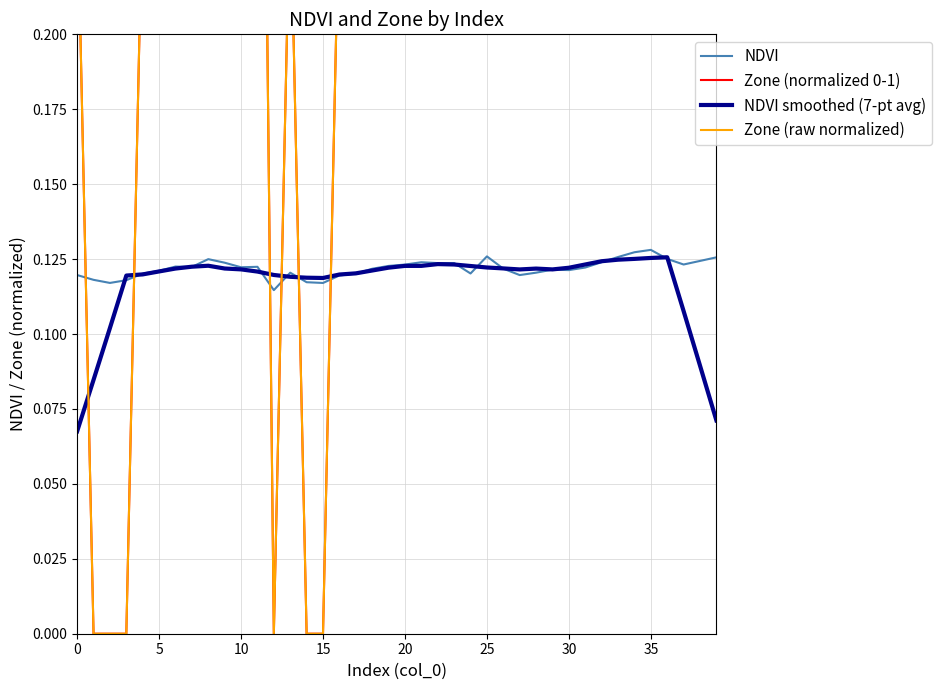

Is this an area chart (filled region under the line)?

No